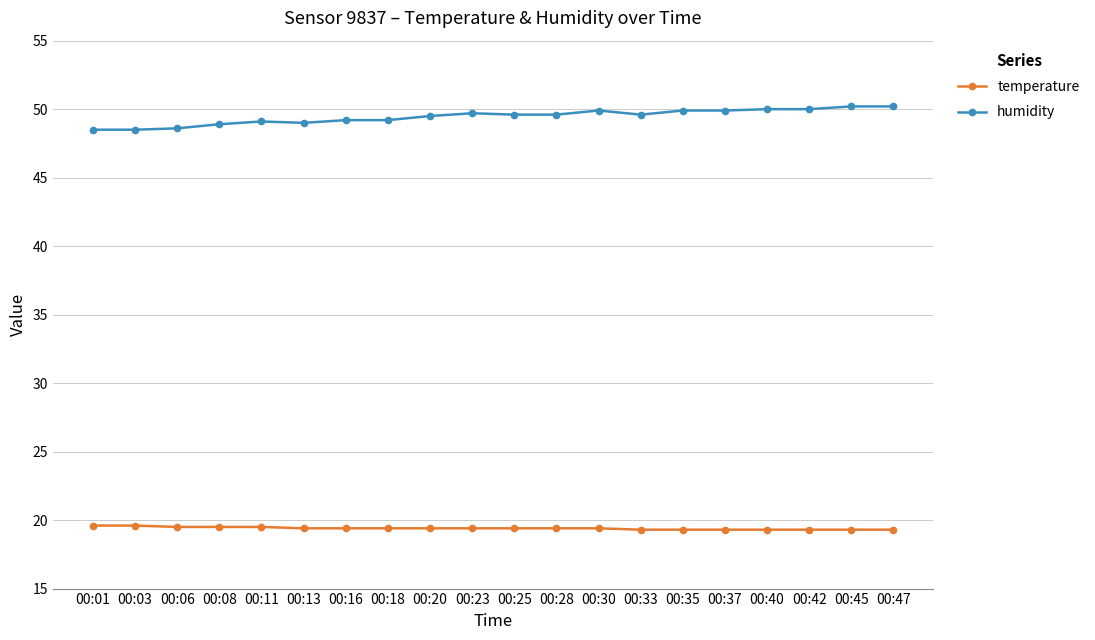

What is the difference between the highest and lowest values at 00:28?

30.2